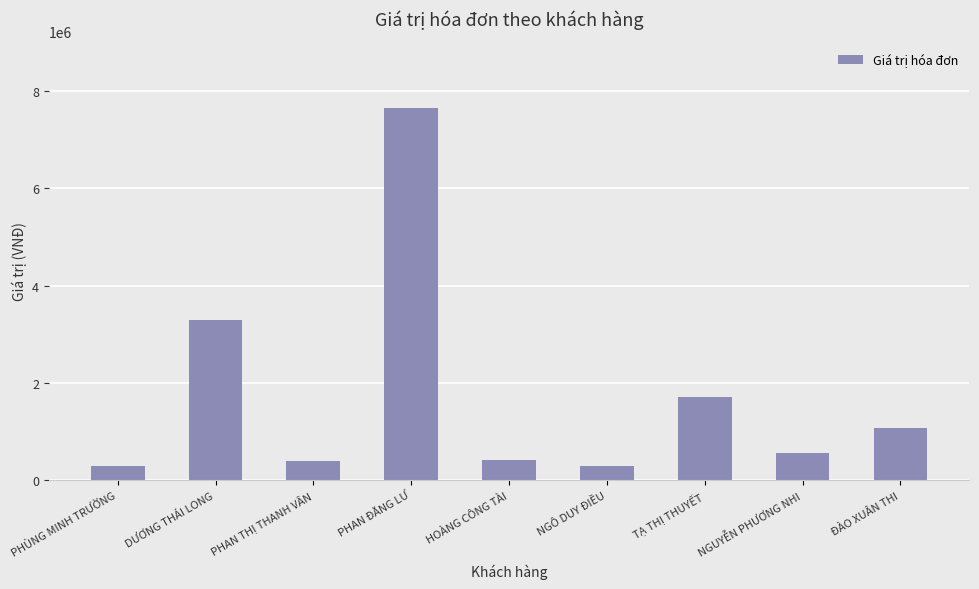

What is the greatest value displayed?

7650000